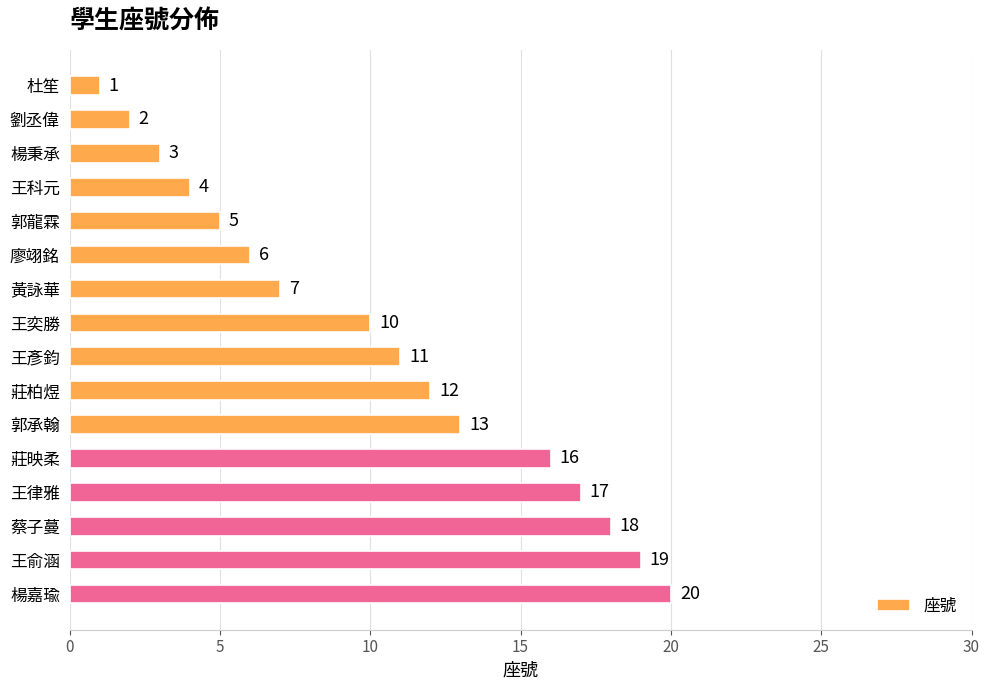

Which label corresponds to the largest value in the chart?

楊嘉瑜